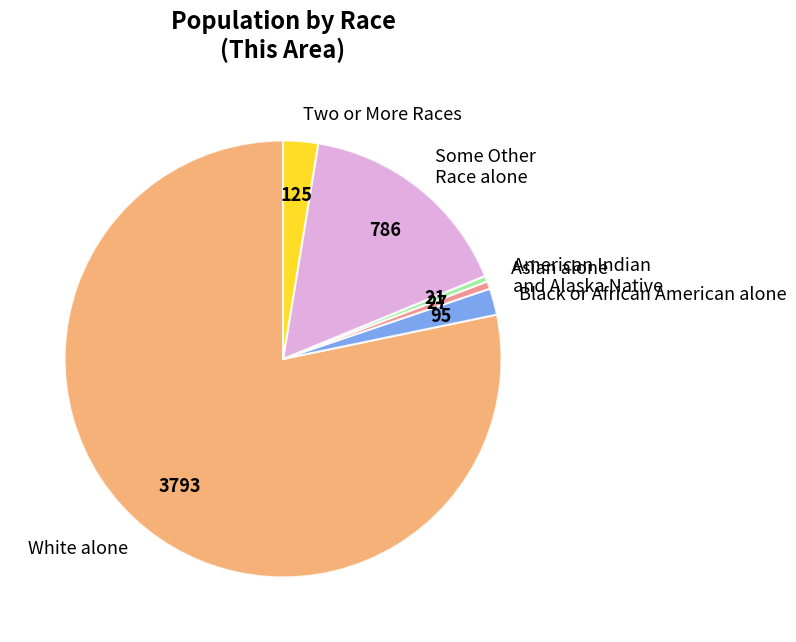

Combined, do White alone and Asian alone account for over 50%?

Yes